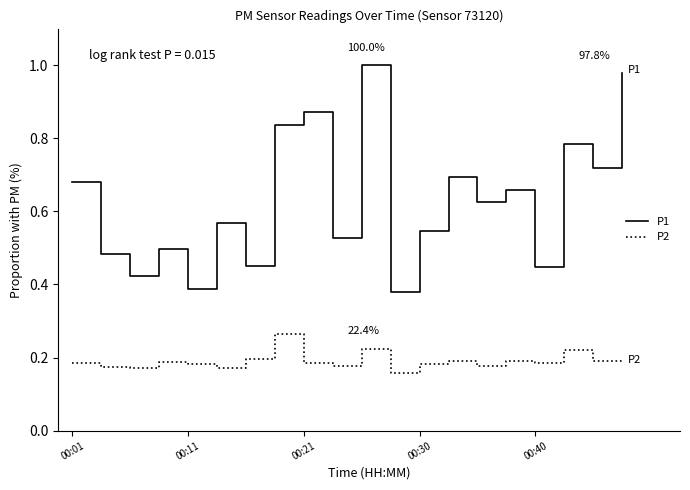

Which series has the largest total across all categories?

P1